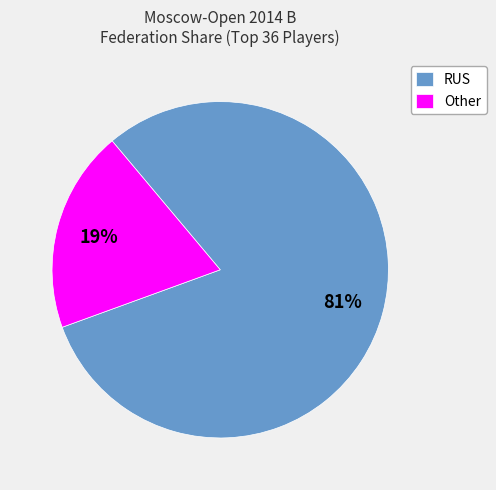

To the nearest percent, what is the average slice percentage?

50%